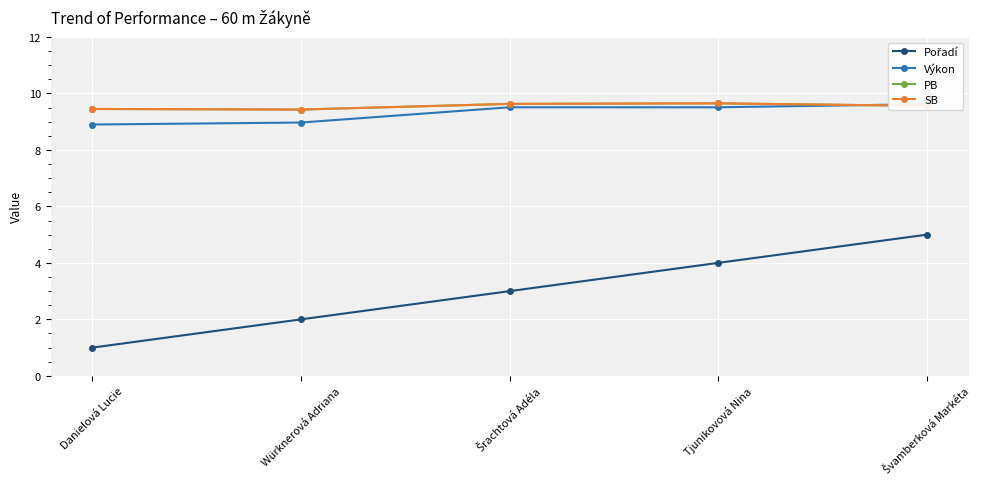

How many lines are shown in the chart?

4